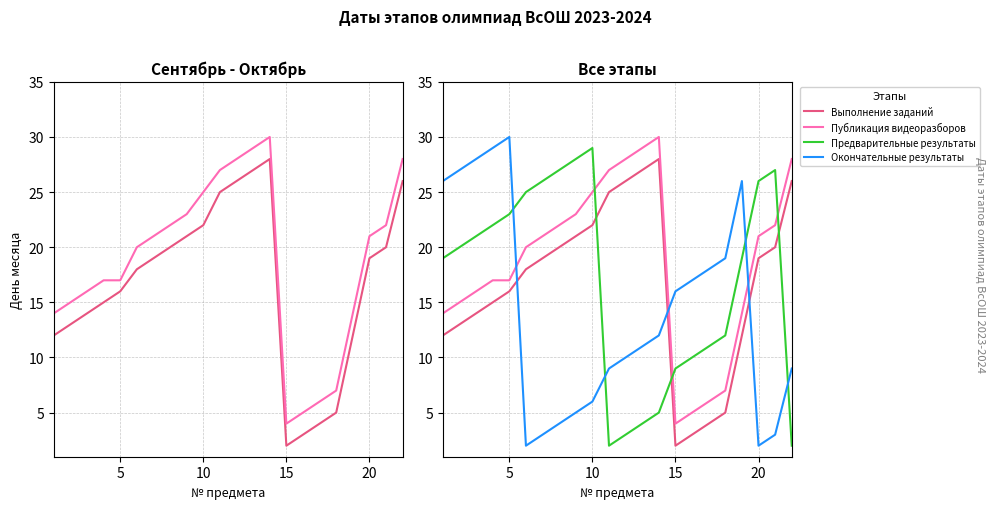

Is it true that Публикация видеоразборов equals 14 at 7?

False